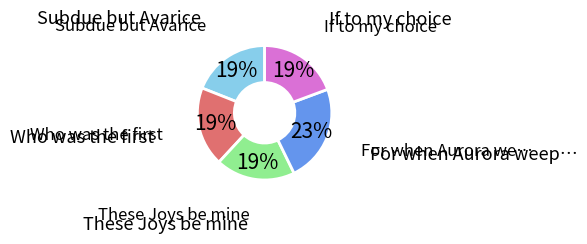

Is there a majority slice in this chart?

No